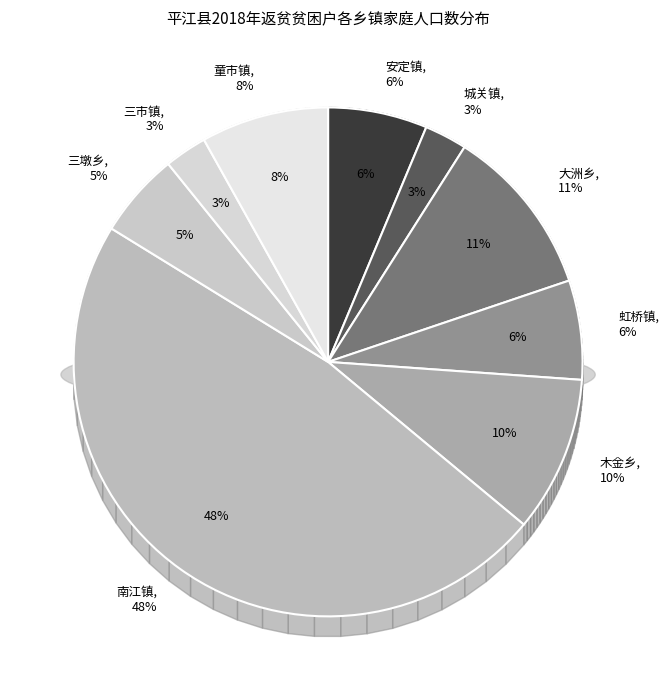

To the nearest percent, what percentage of the pie is 童市镇?

8%